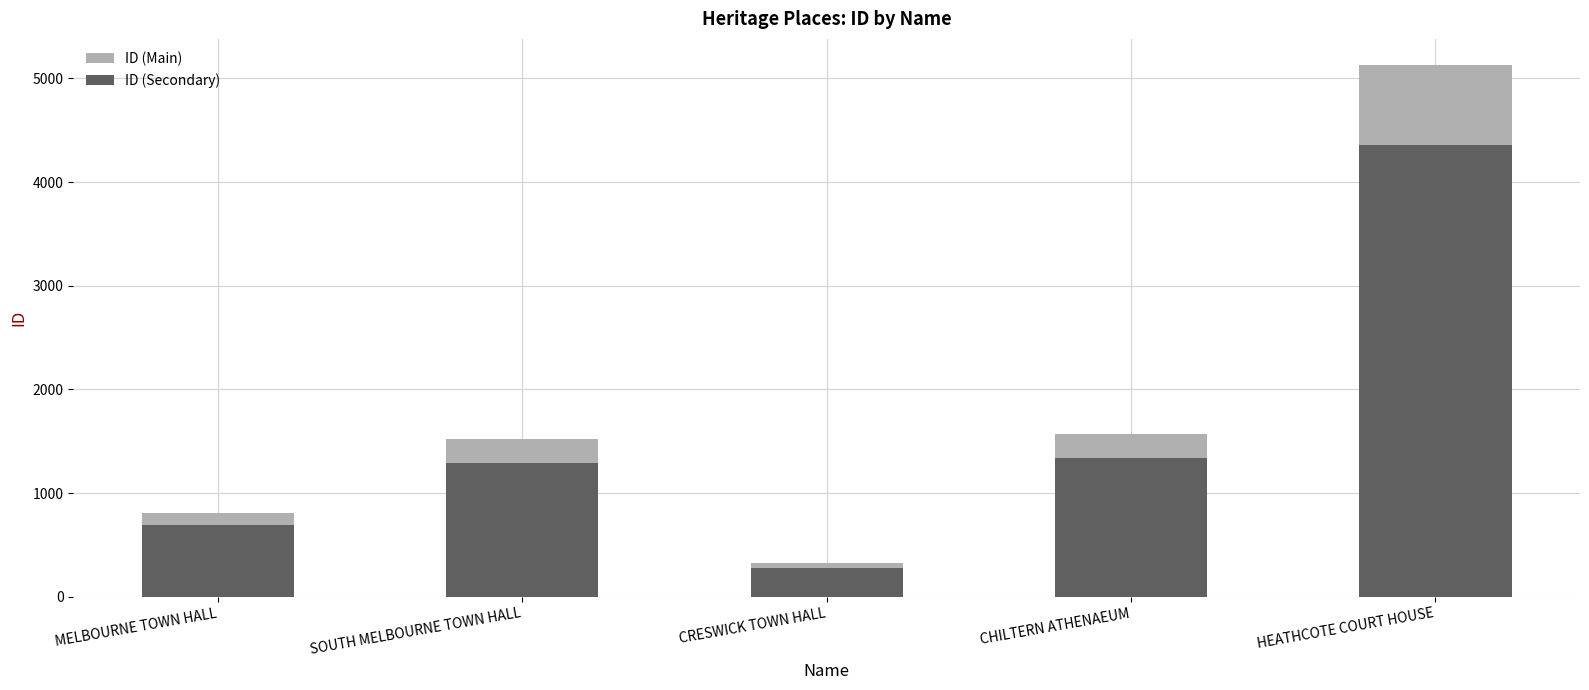

What is the spread (max minus min) of values at MELBOURNE TOWN HALL?

122.0